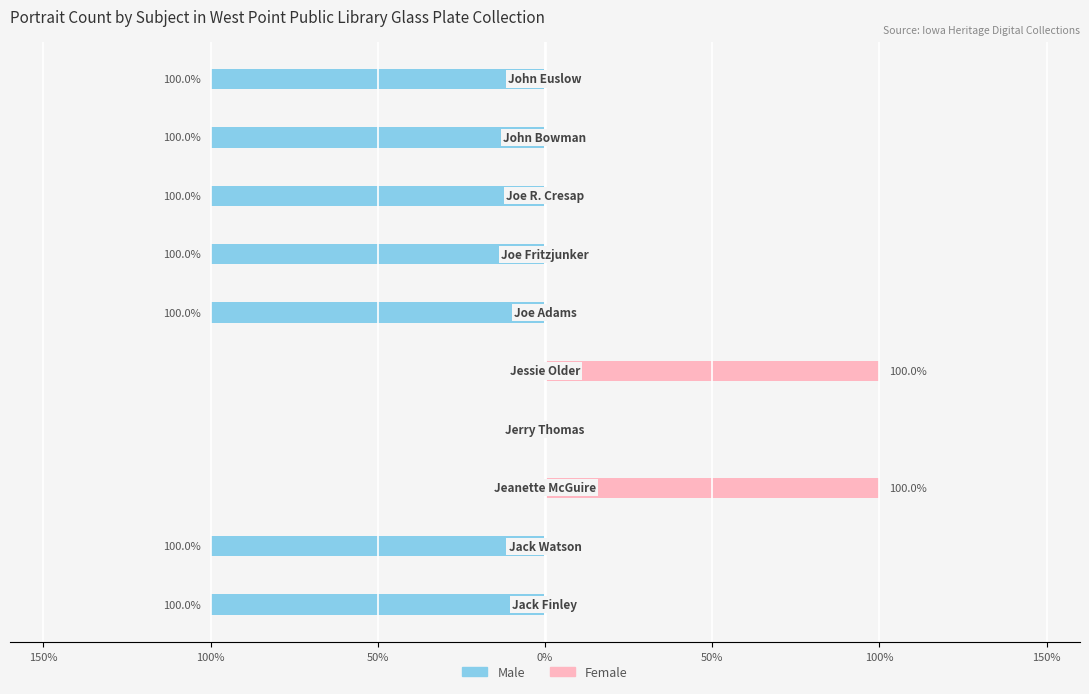

Reading left to right, transcribe all the data shown in this chart.

Male: -1	-1	0	0	0	-1	-1	-1	-1	-1
Female: 0	0	1	0	1	0	0	0	0	0